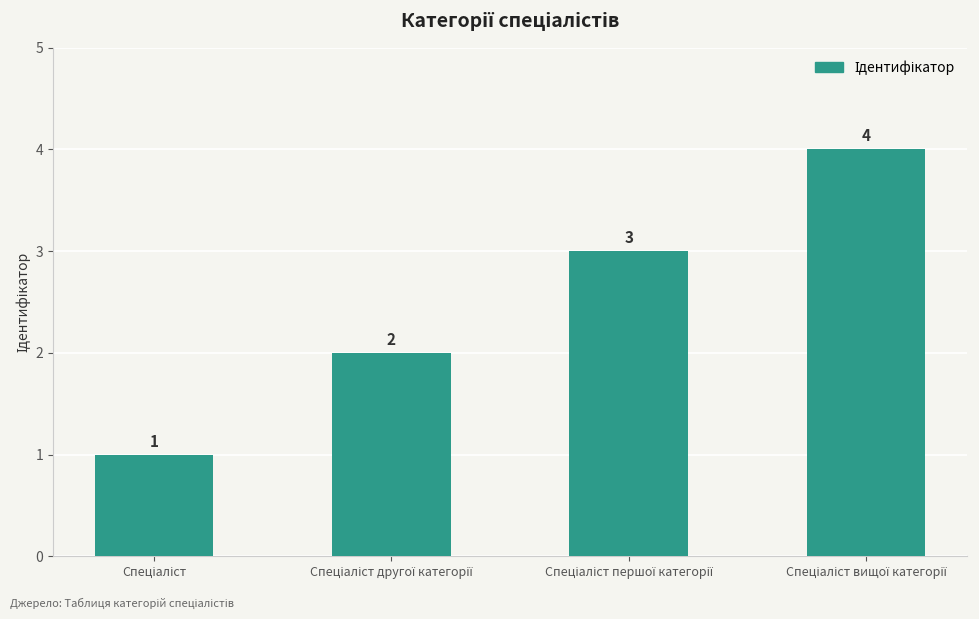

Count the number of categories in the chart.

4